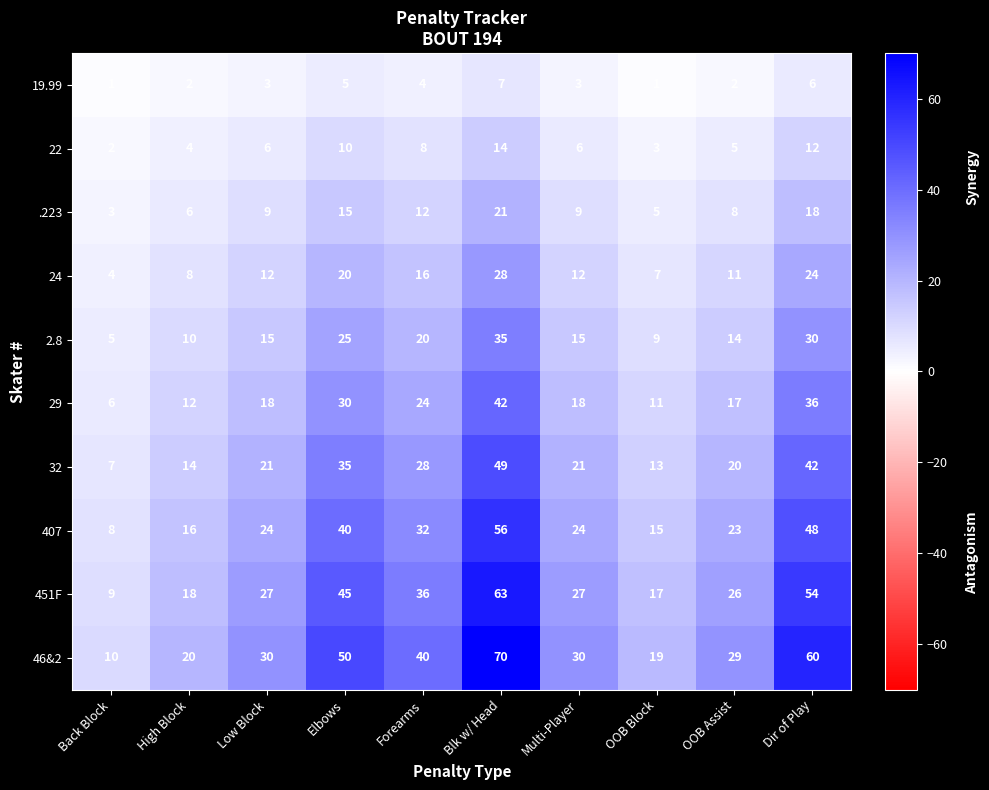

What is the sum of the 24 values at High Block and Back Block?

12